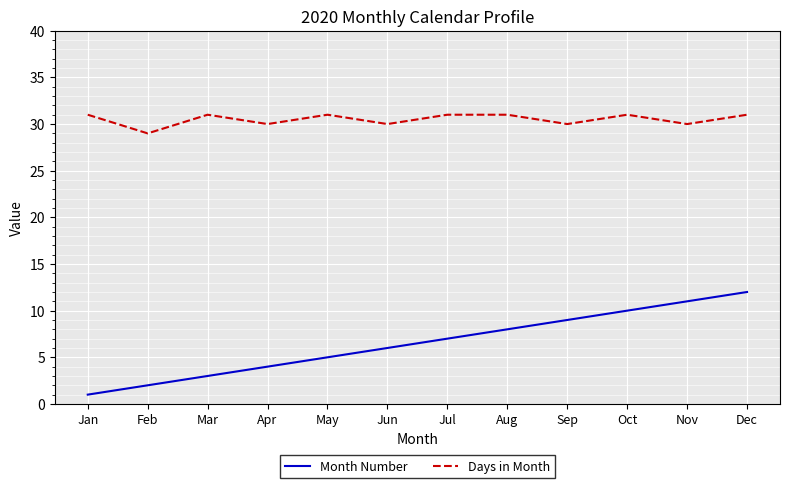

True or false: Month Number and Days in Month cross at least once.

False